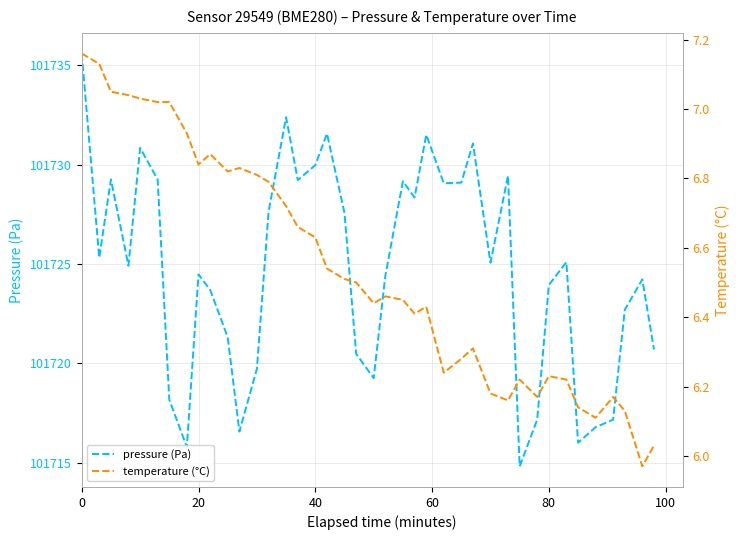

How many data points in temperature (°C) are above 6?

39